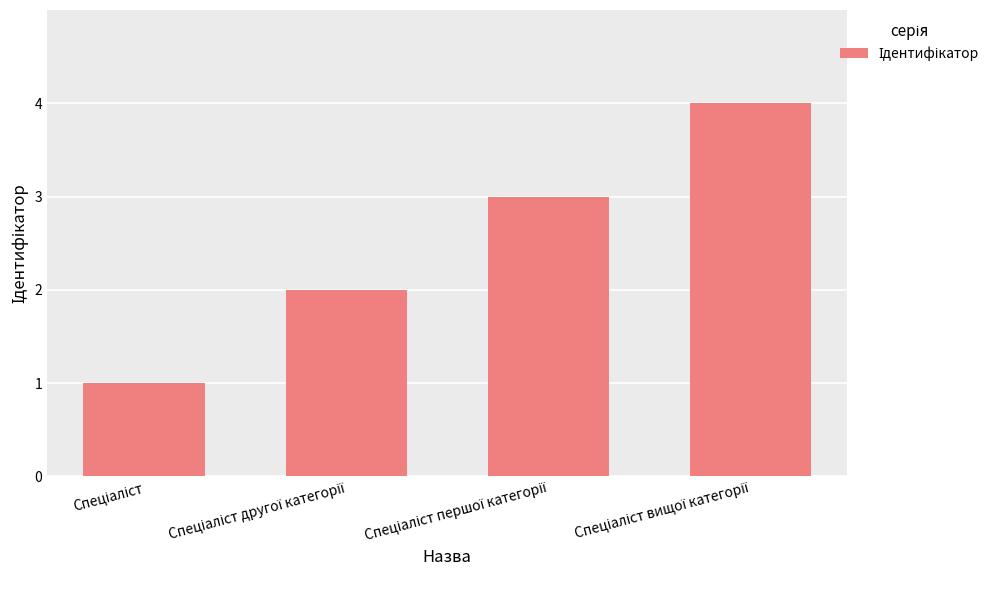

How many data points are less than 3?

2